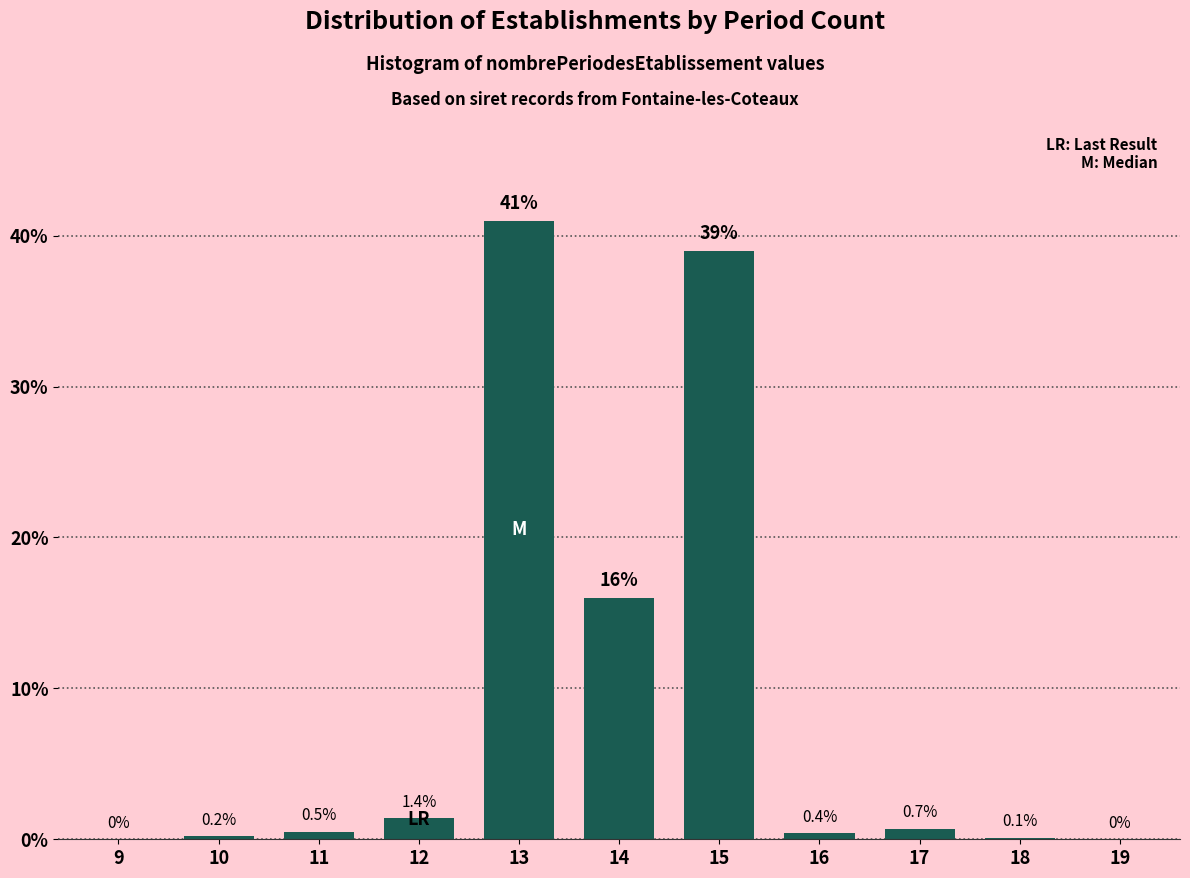

Reading left to right, list all the values displayed in this chart.

9=0.0	10=0.2	11=0.5	12=1.4	13=41.0	14=16.0	15=39.0	16=0.4	17=0.7	18=0.1	19=0.0